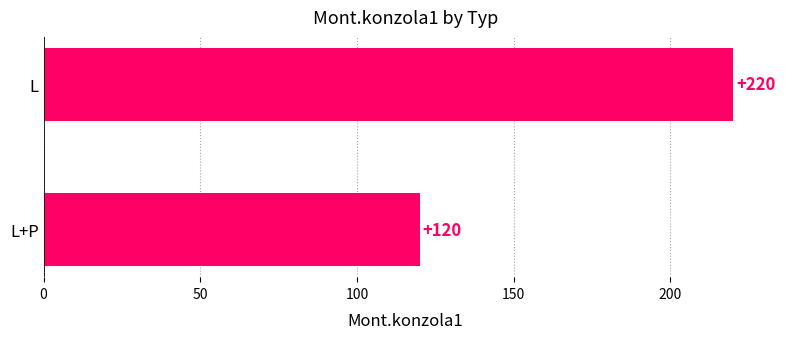

What is the average value?

170